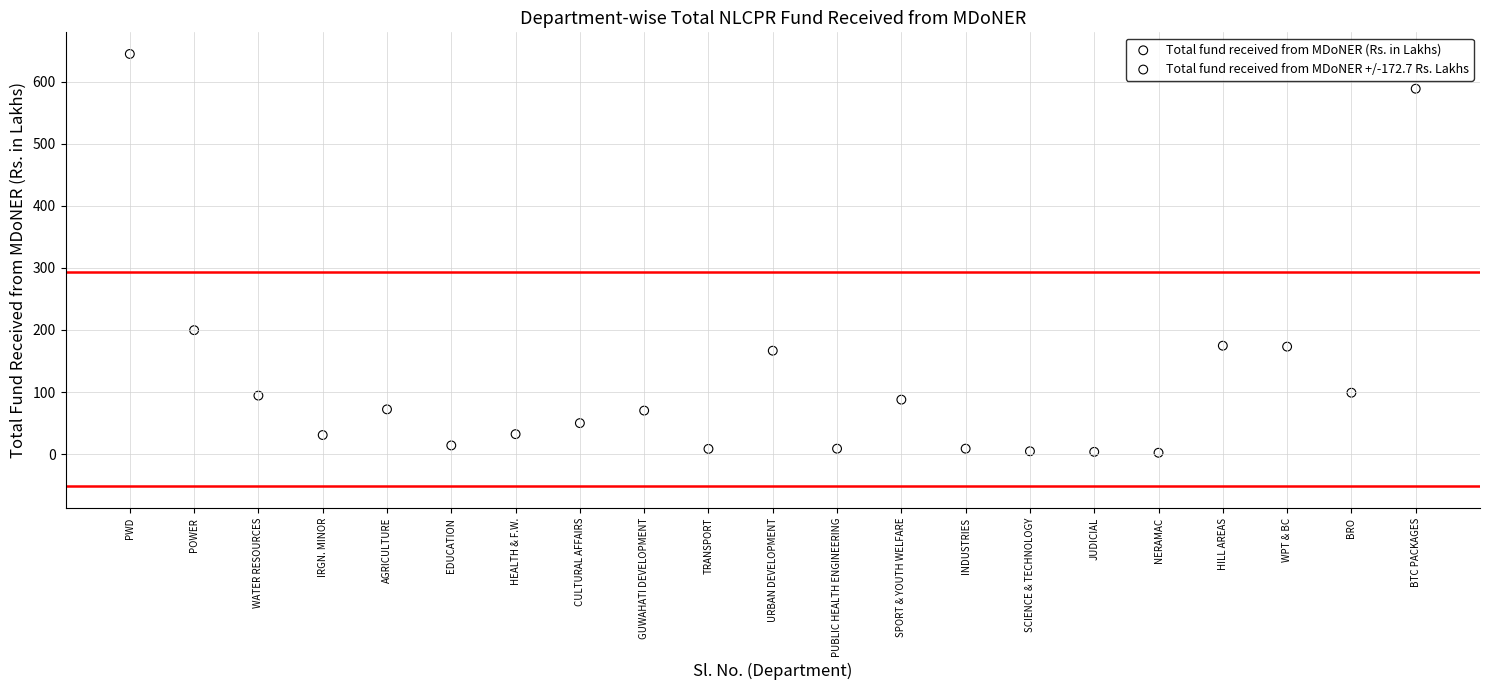

What is the range of Y values (max minus min)?

642.8